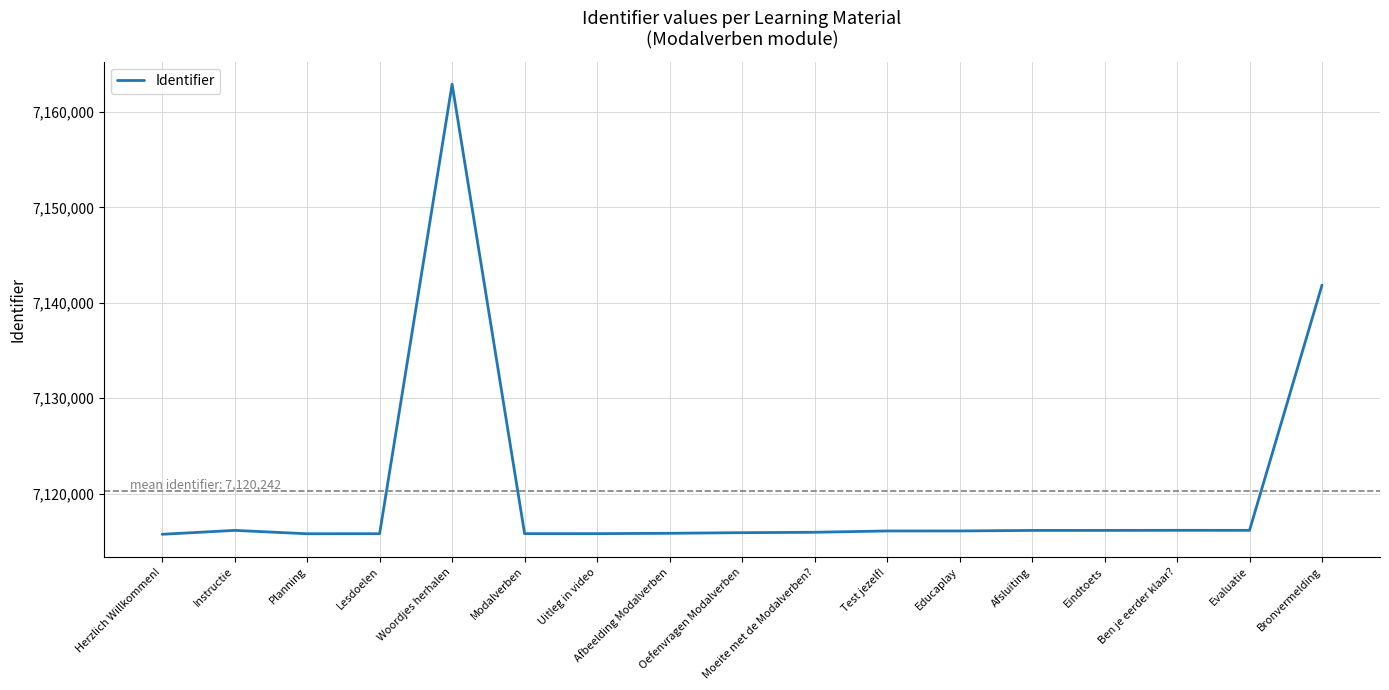

Which category has the highest value across all series?

Woordjes herhalen